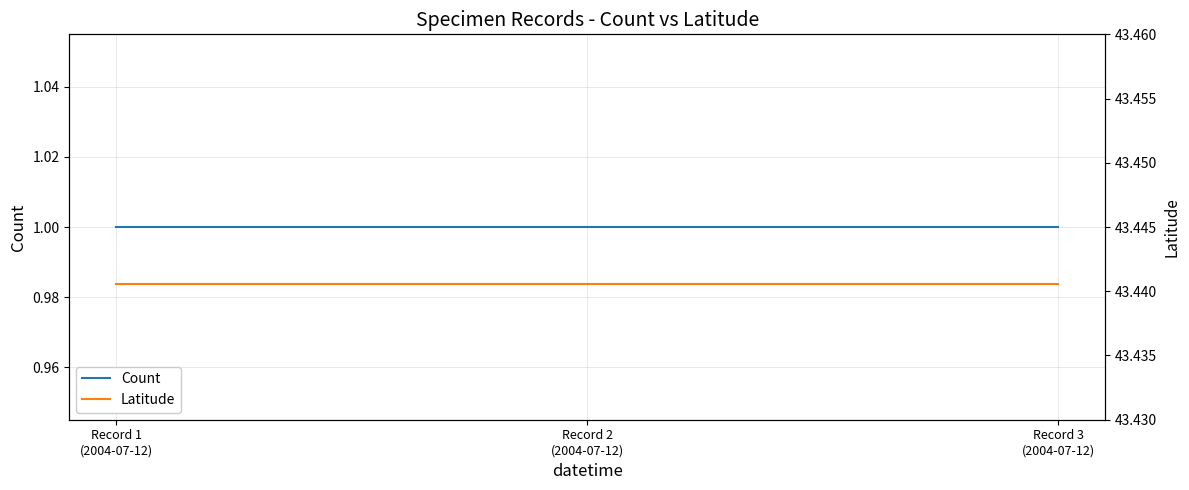

What is the label of the 2nd point from the left?

Record 2
(2004-07-12)